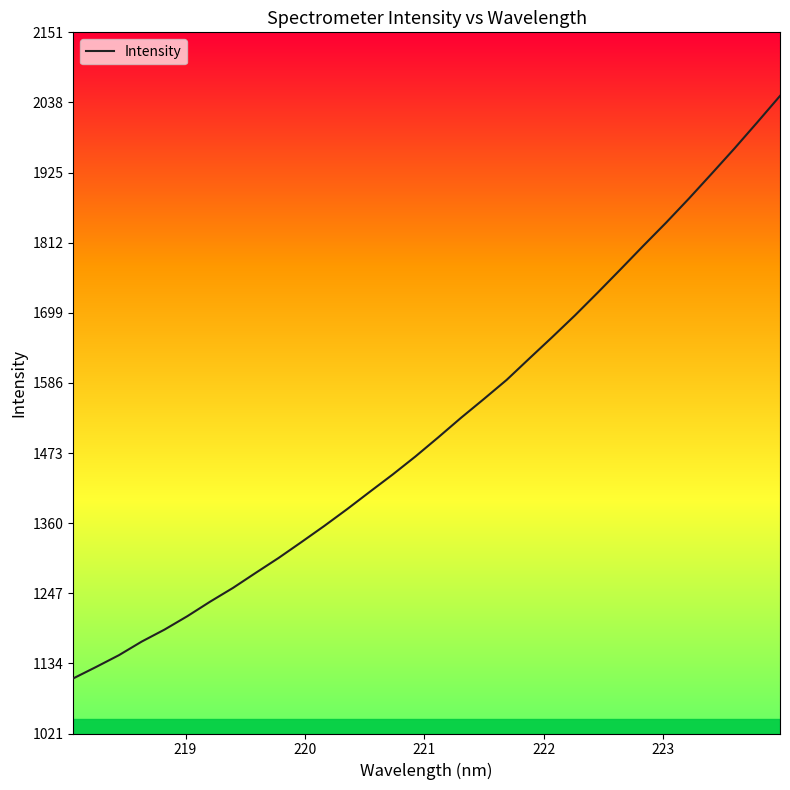

What is the maximum value shown in the chart?

2048.8